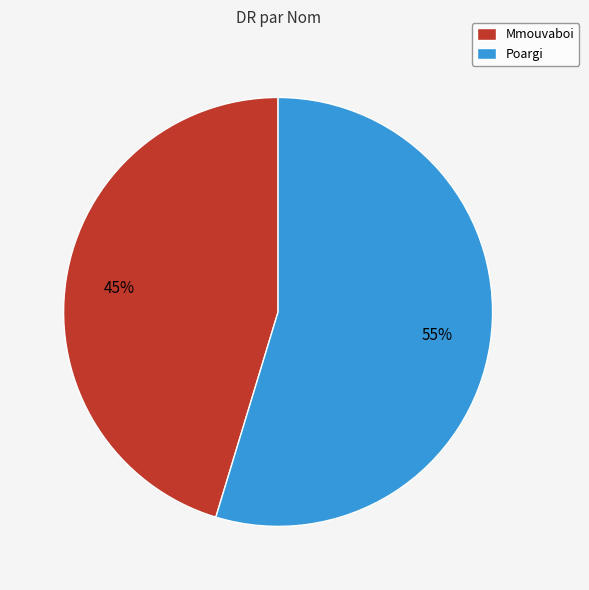

To the nearest percent, what is the average slice percentage?

50%